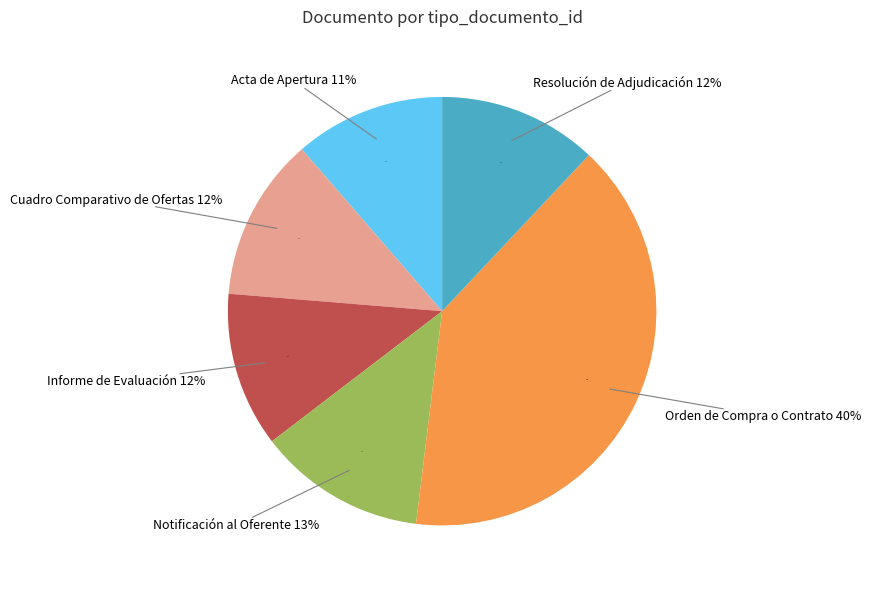

To the nearest percent, what portion does Notificación al Oferente represent?

13%